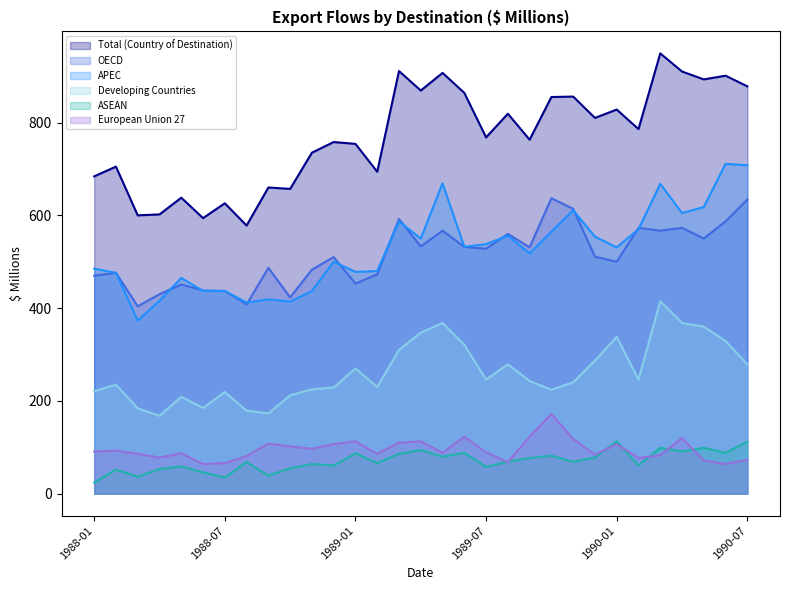

Is it true that ASEAN equals 50 at 1990-04?

False